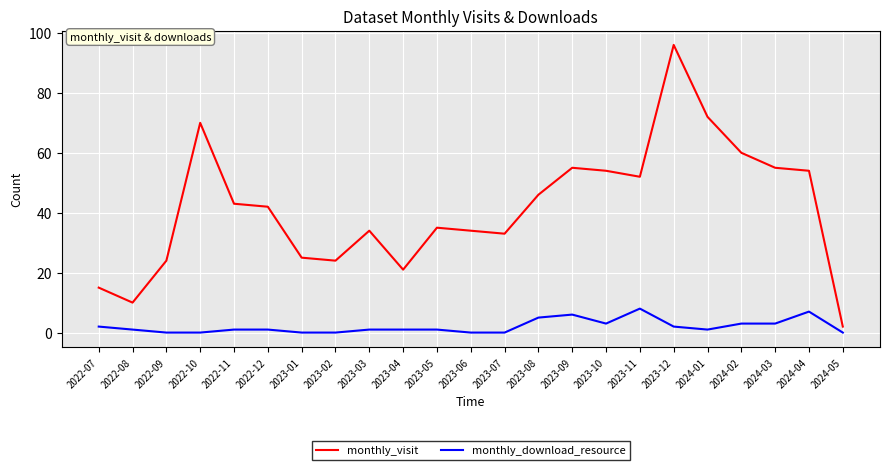

At which label does monthly_visit first exceed 42?

2022-10